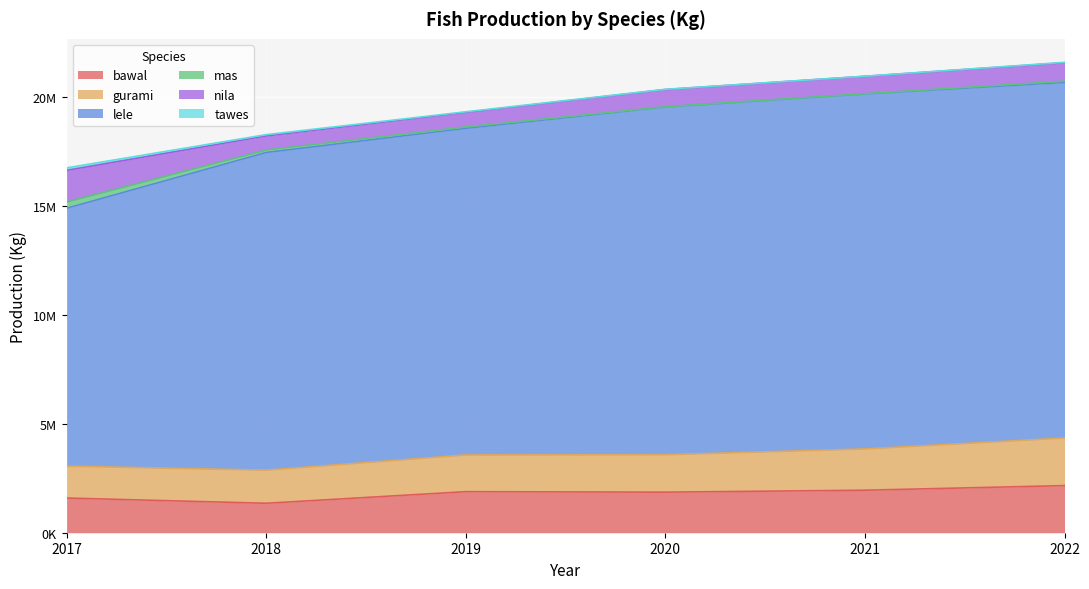

True or false: lele and nila intersect in this chart.

False